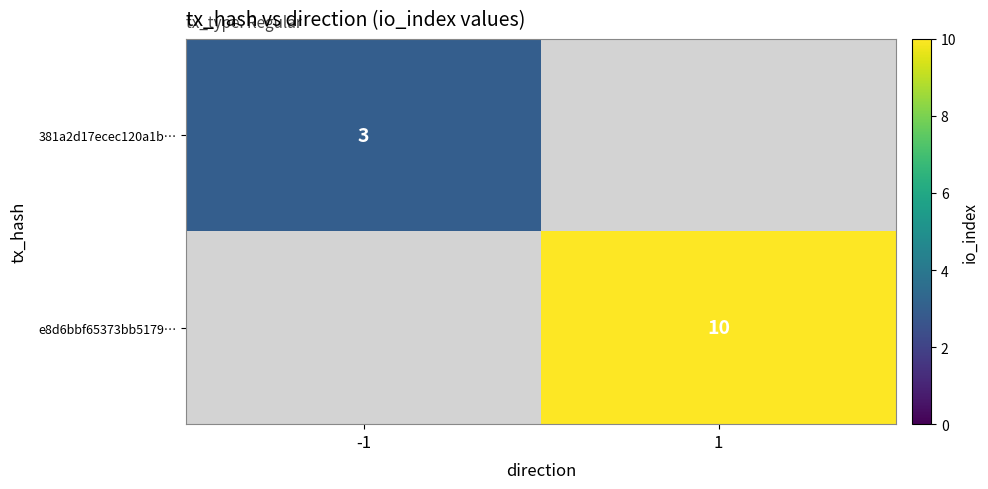

The value of 381a2d17ecec120a1b… at -1 is 5. True or false?

False